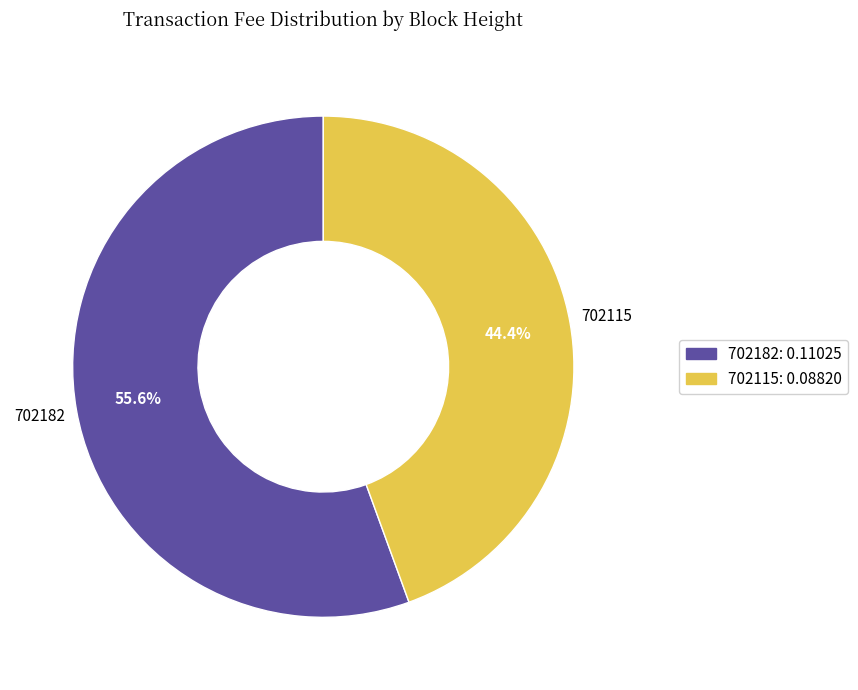

Is it true that 702182 is 56% of the pie?

True